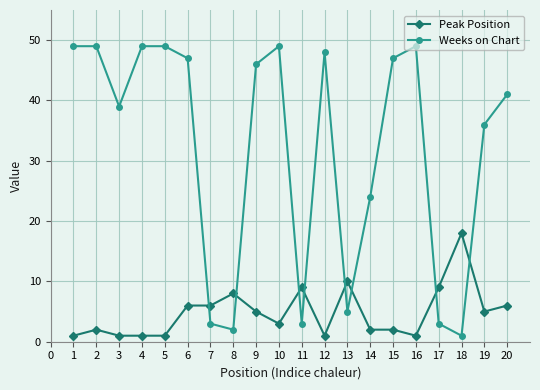

What is the lowest value of the Peak Position series?

1